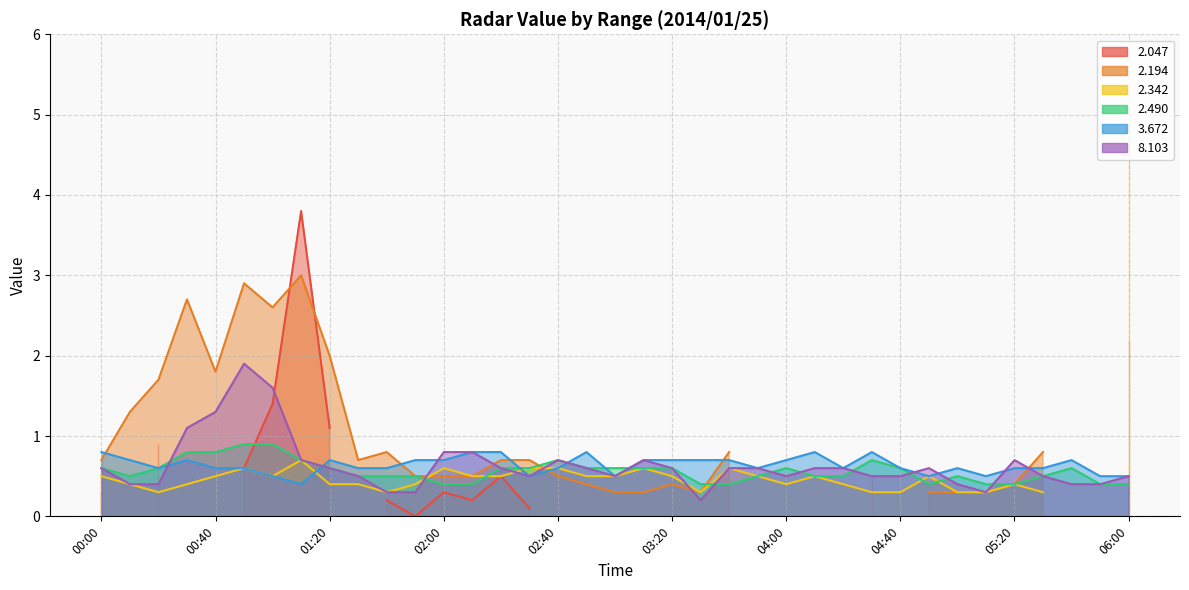

How many intersections are there between 3.672 and 2.490?

5